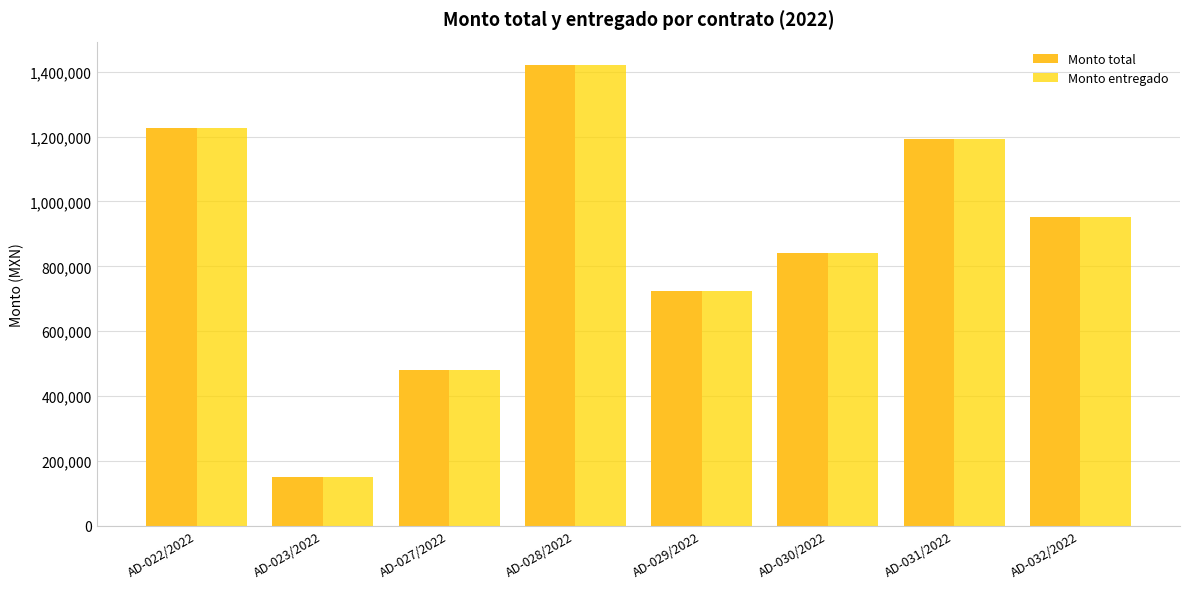

How many categories are shown in the chart?

8